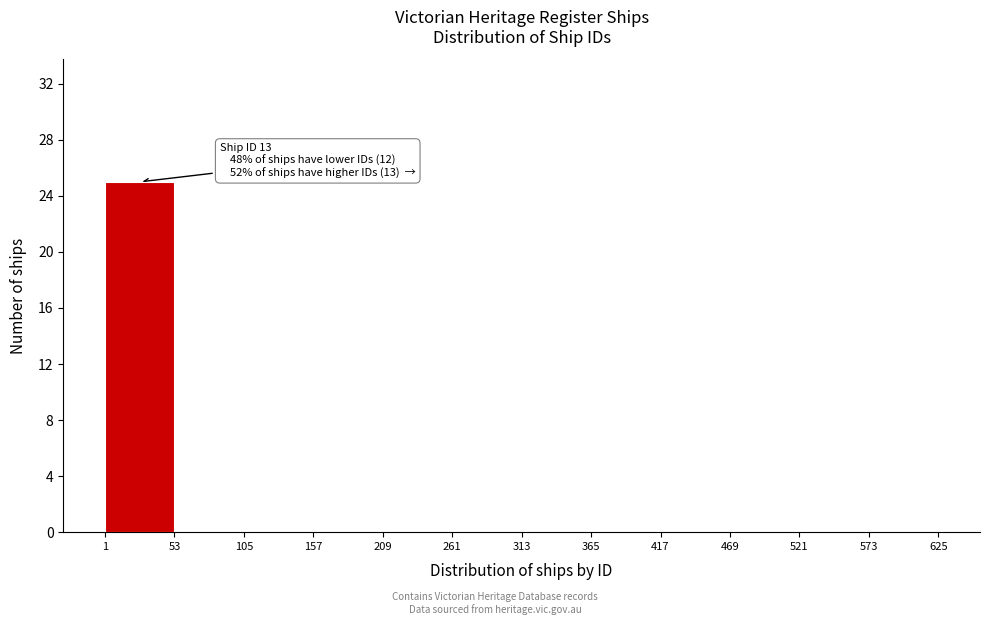

Which range on the x-axis has the tallest bar?

1 to 53